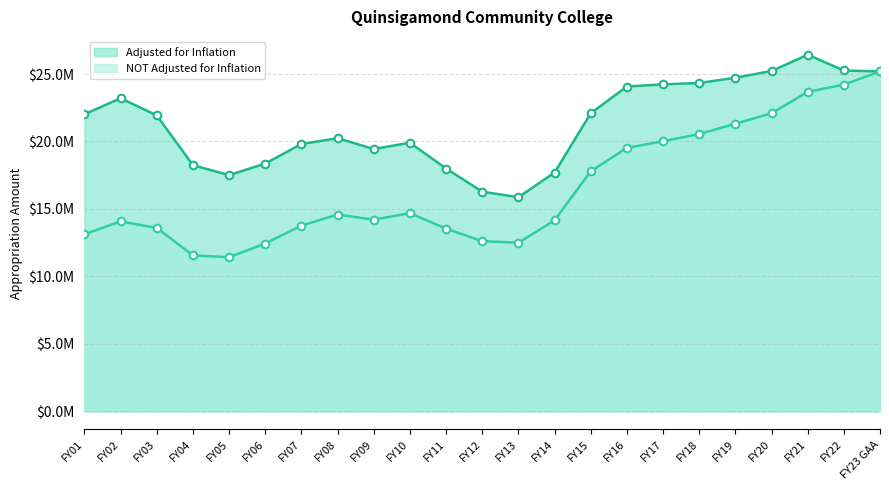

Which series has the widest spread of Y values?

NOT Adjusted for Inflation